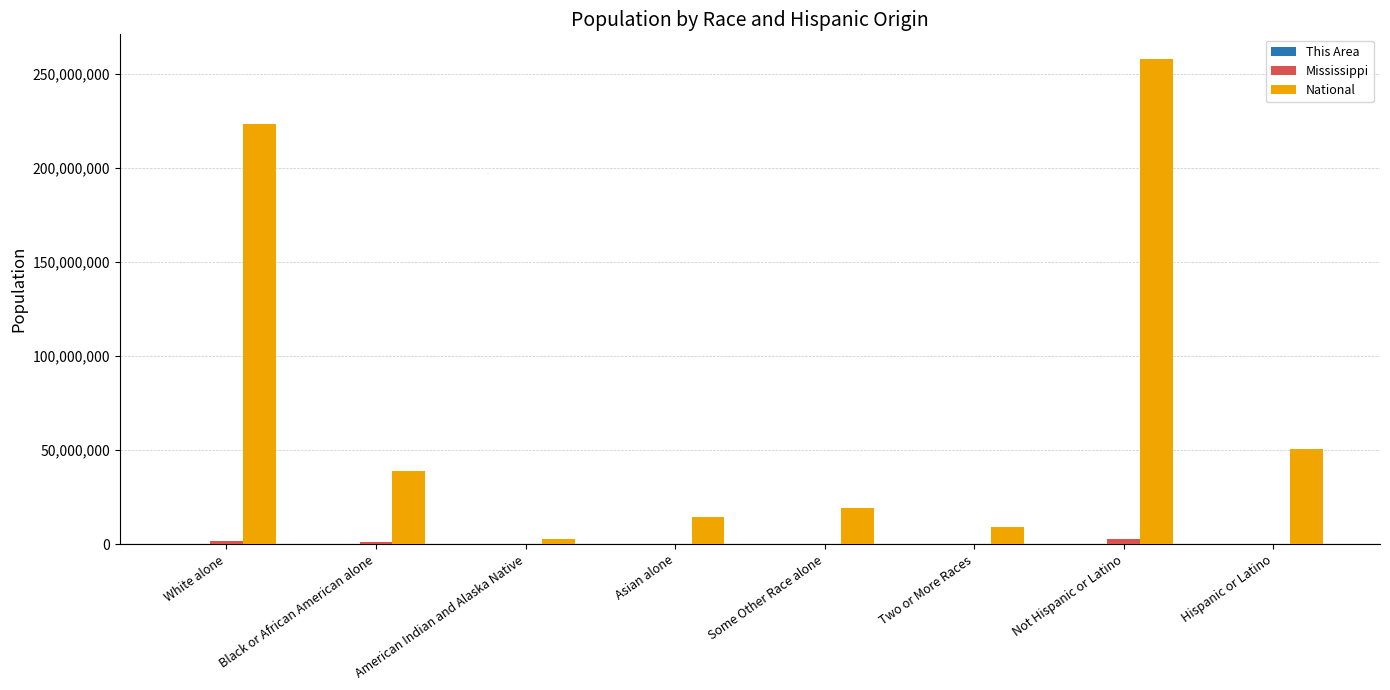

Which series has the largest range (max minus min)?

National